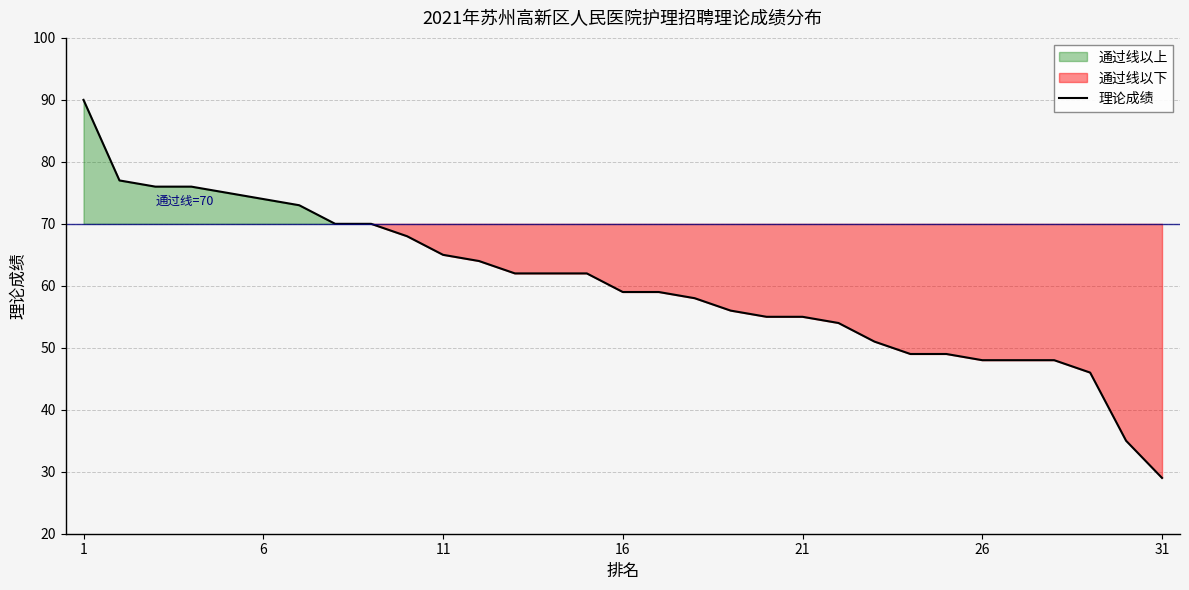

Is it true that 理论成绩 equals 65 at 11?

True